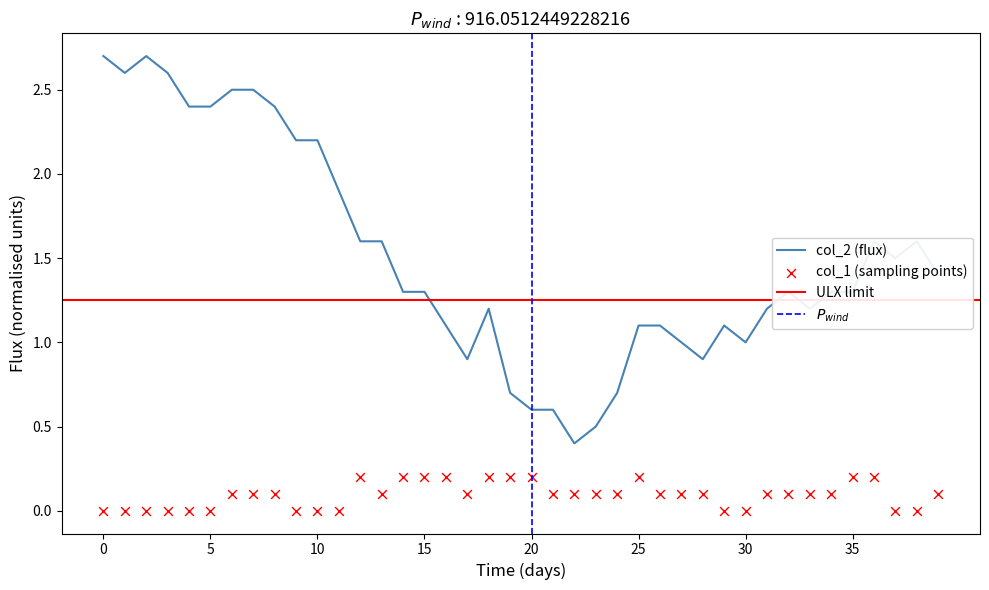

At how many categories does at least one series exceed 0?

40